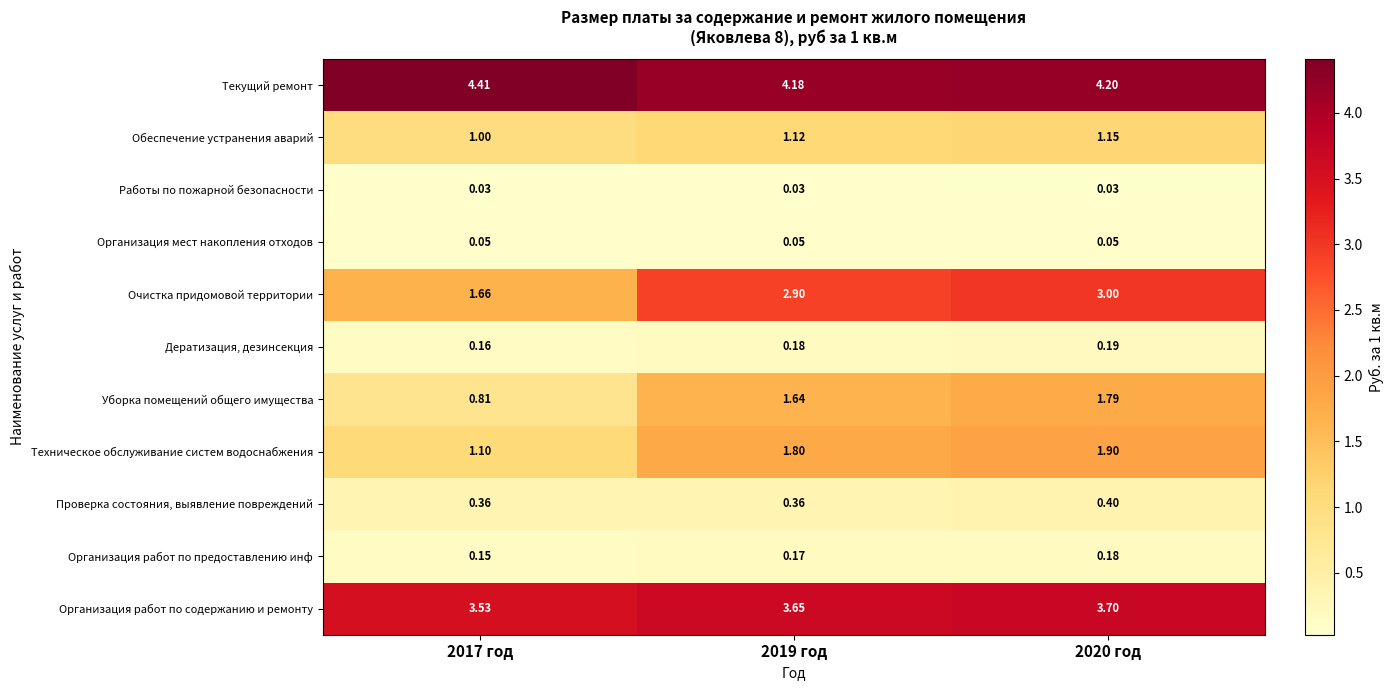

What is the maximum value shown in the chart?

4.4